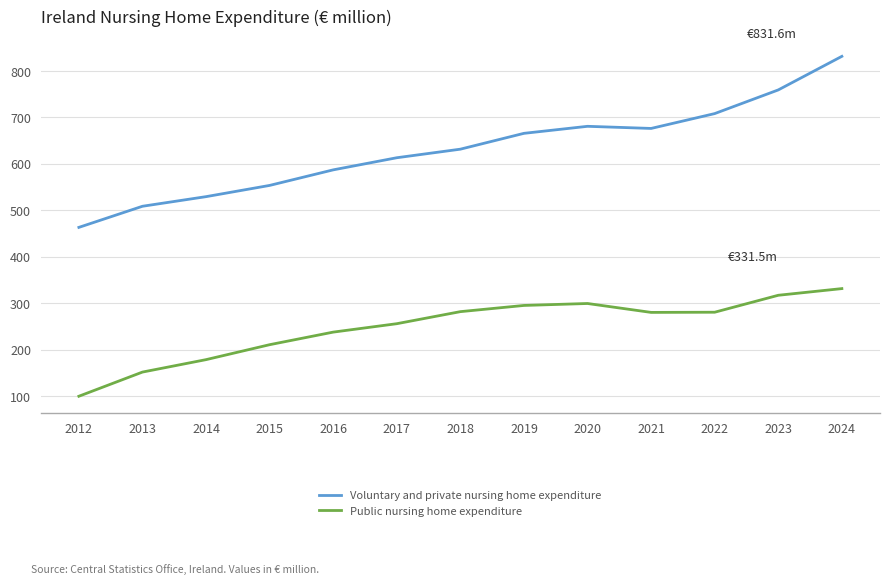

At which category is the sum across all series the highest?

2024